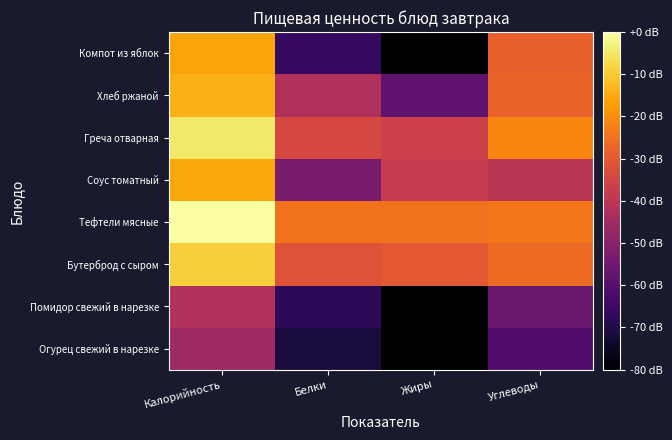

Count the number of categories in the chart.

4